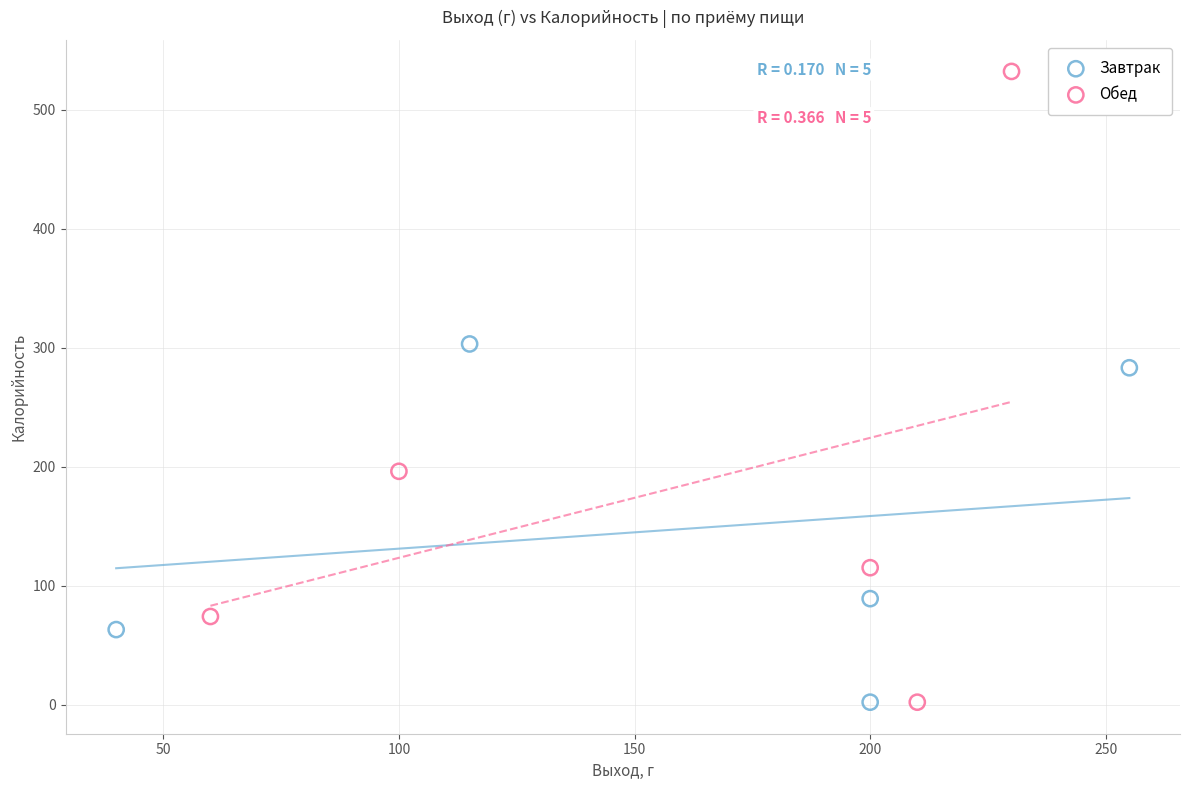

Which series has the widest spread of Y values?

Обед